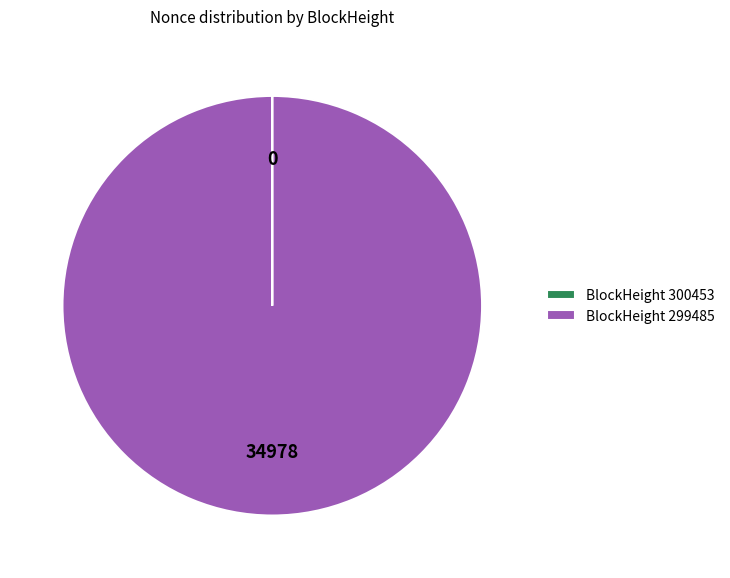

Is there a majority slice in this chart?

Yes